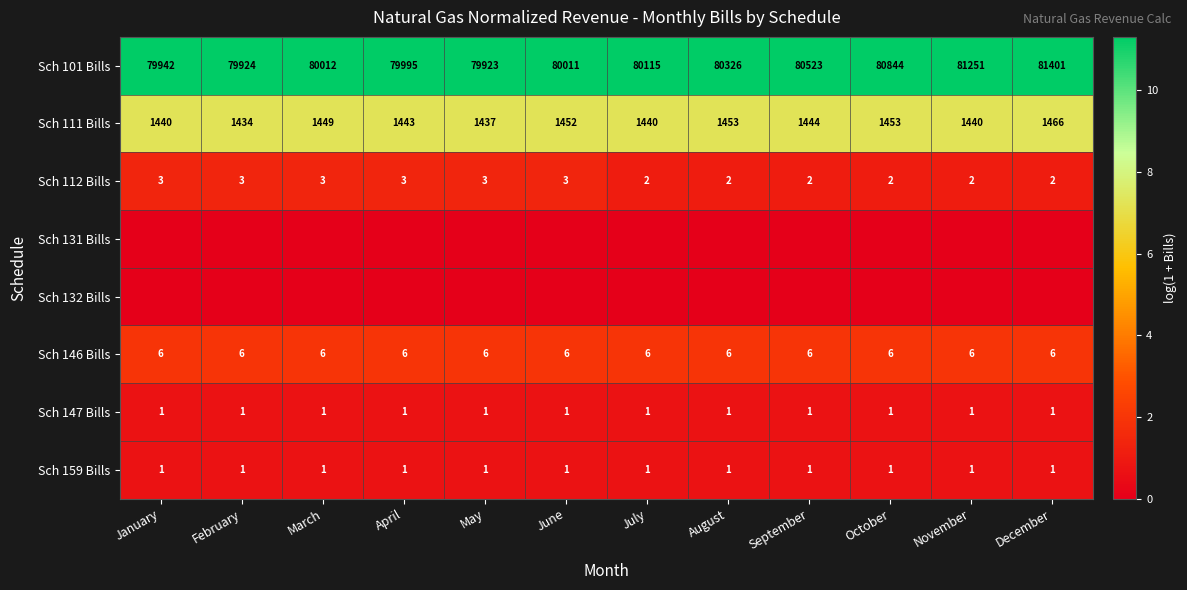

Is it true that Sch 101 Bills equals 111960 at February?

False